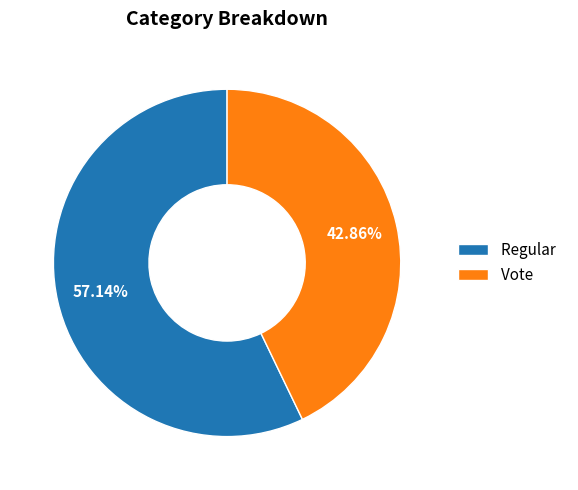

To the nearest percent, what percentage of the pie is Vote?

43%